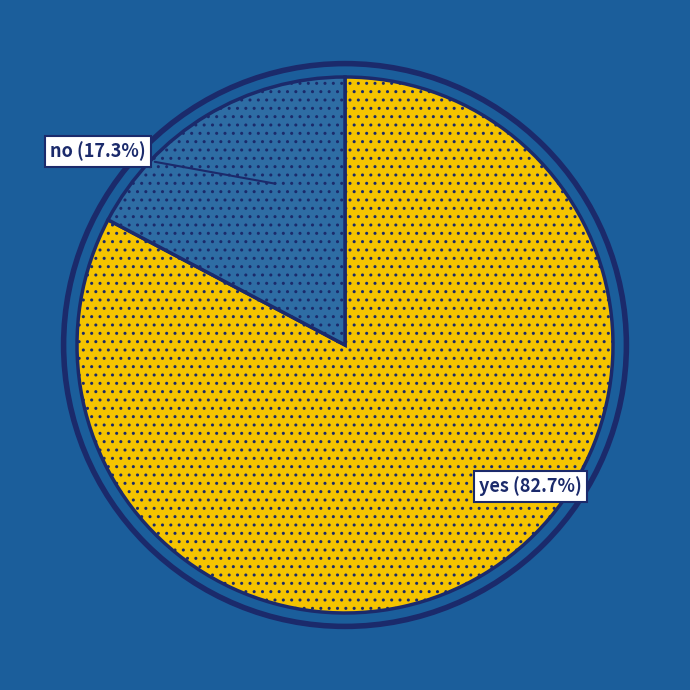

To the nearest percent, what percentage of the pie is yes?

83%